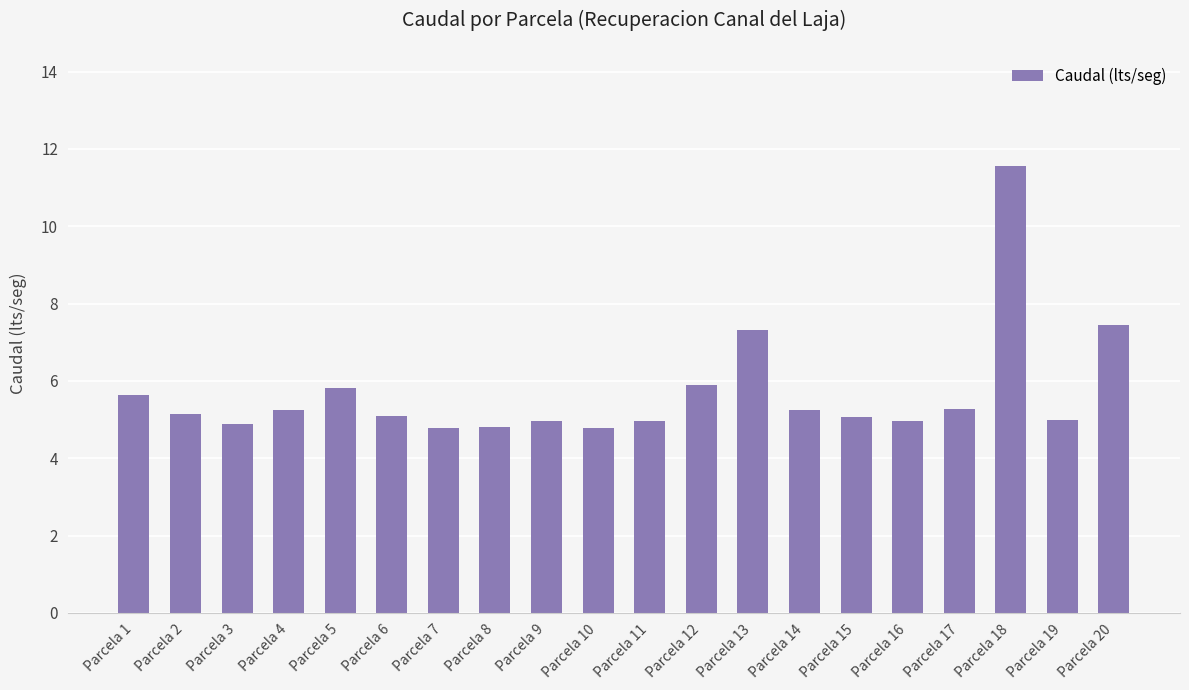

What is the value of the 9th bar from the left?

5.0